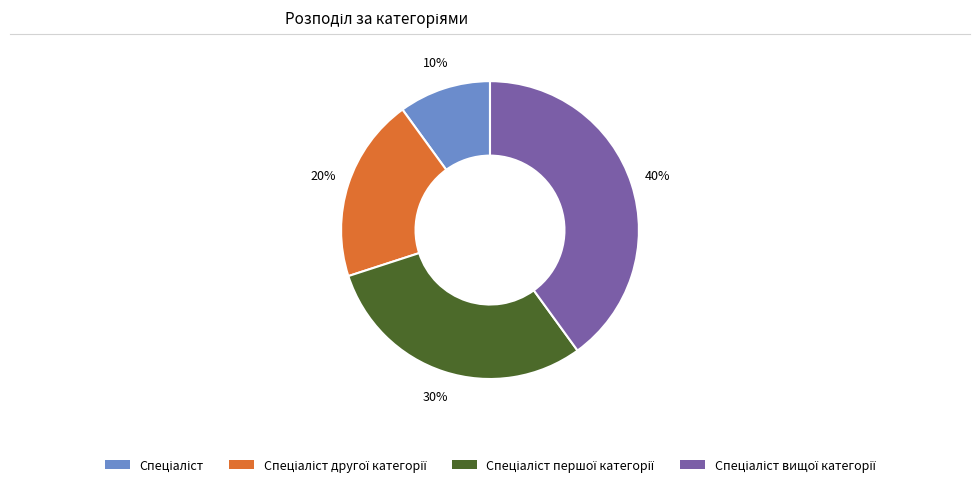

To the nearest percent, what is the difference between the largest and smallest slice percentages?

30%